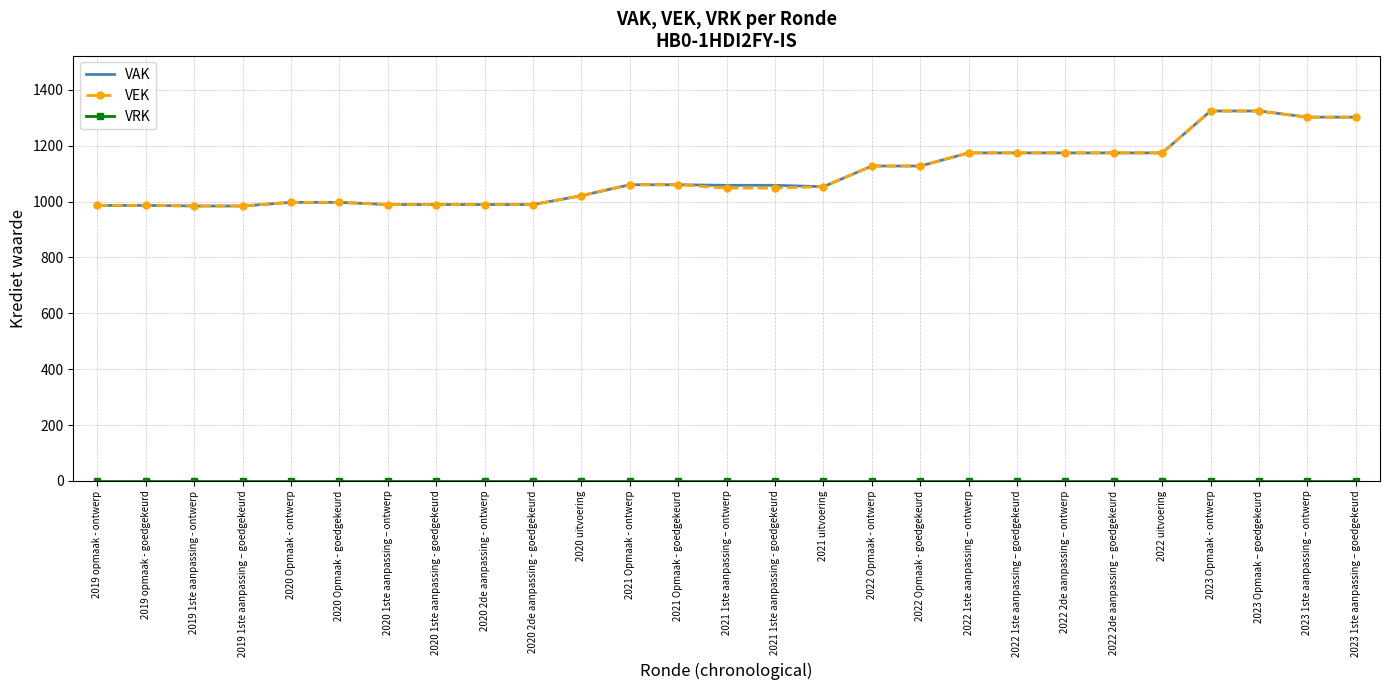

What is the lowest value of the VEK series?

984